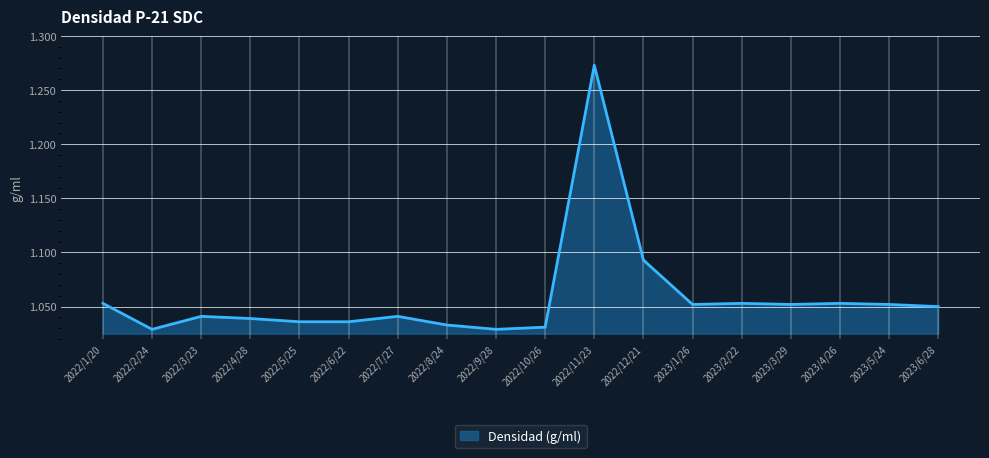

True or false: there are more than 0 points higher than both neighbors.

True